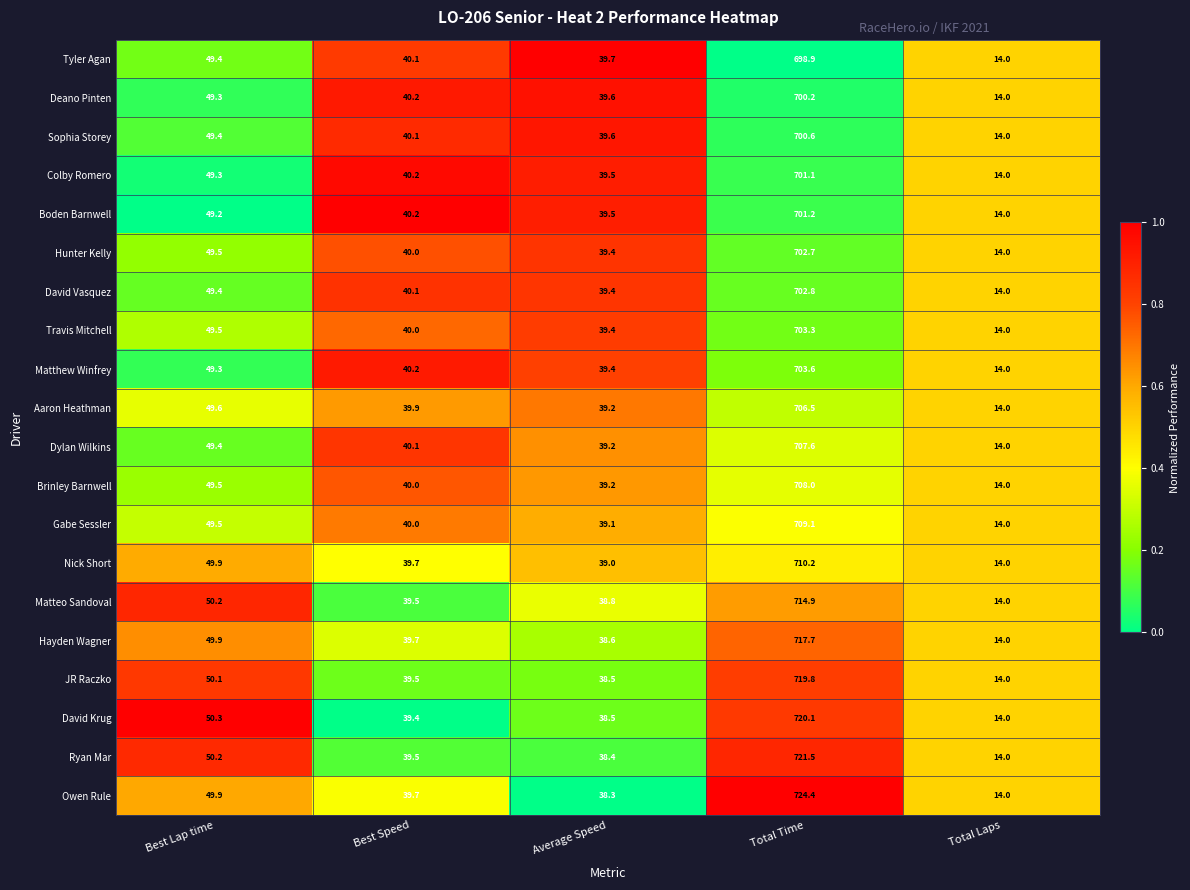

What is the maximum value for Hunter Kelly?

702.7